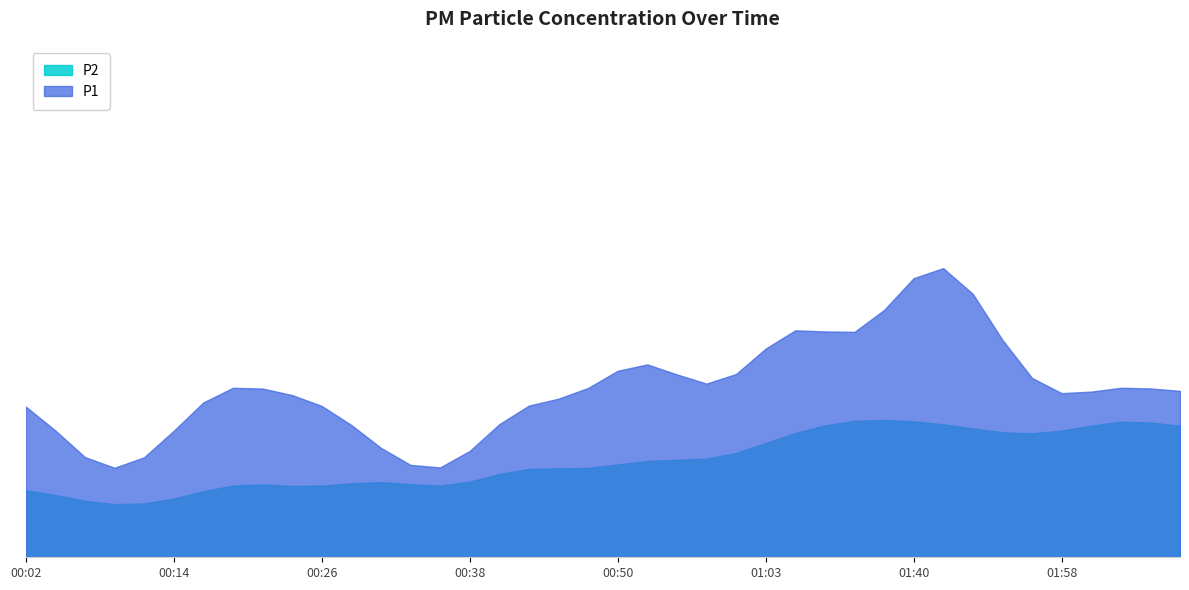

List the series in order of their overall mean, highest first.

P1, P2